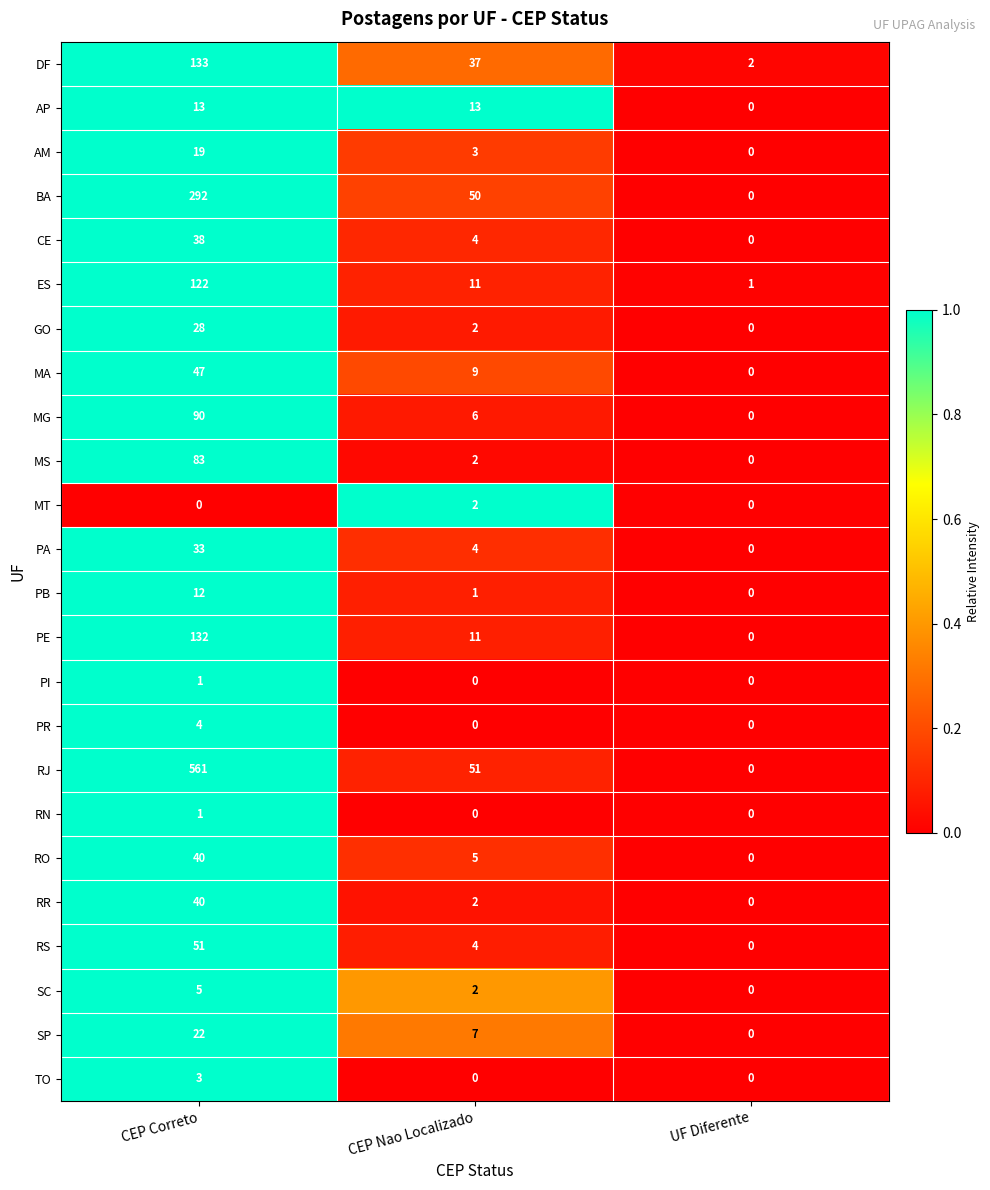

Which series has the widest spread of values?

RJ